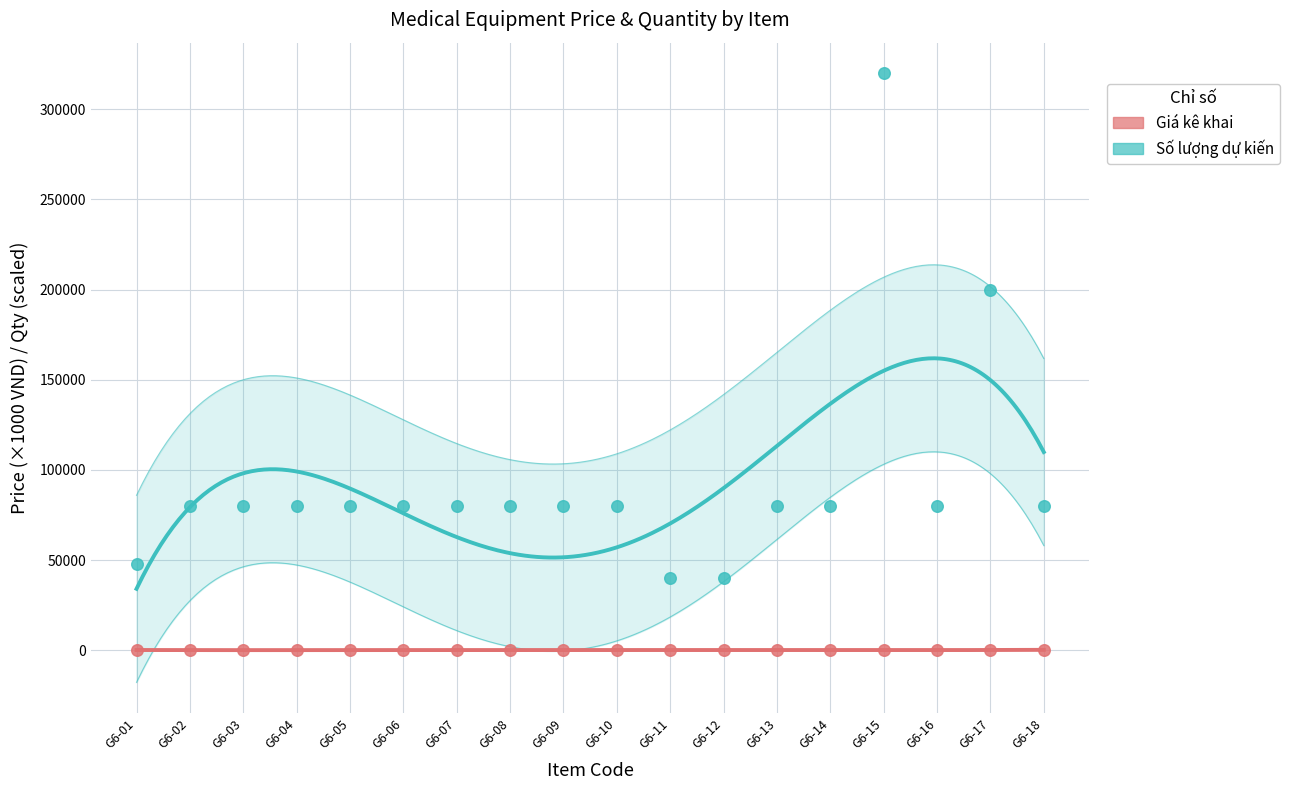

Across all series, what Y value is closest to 160009?

200000.0